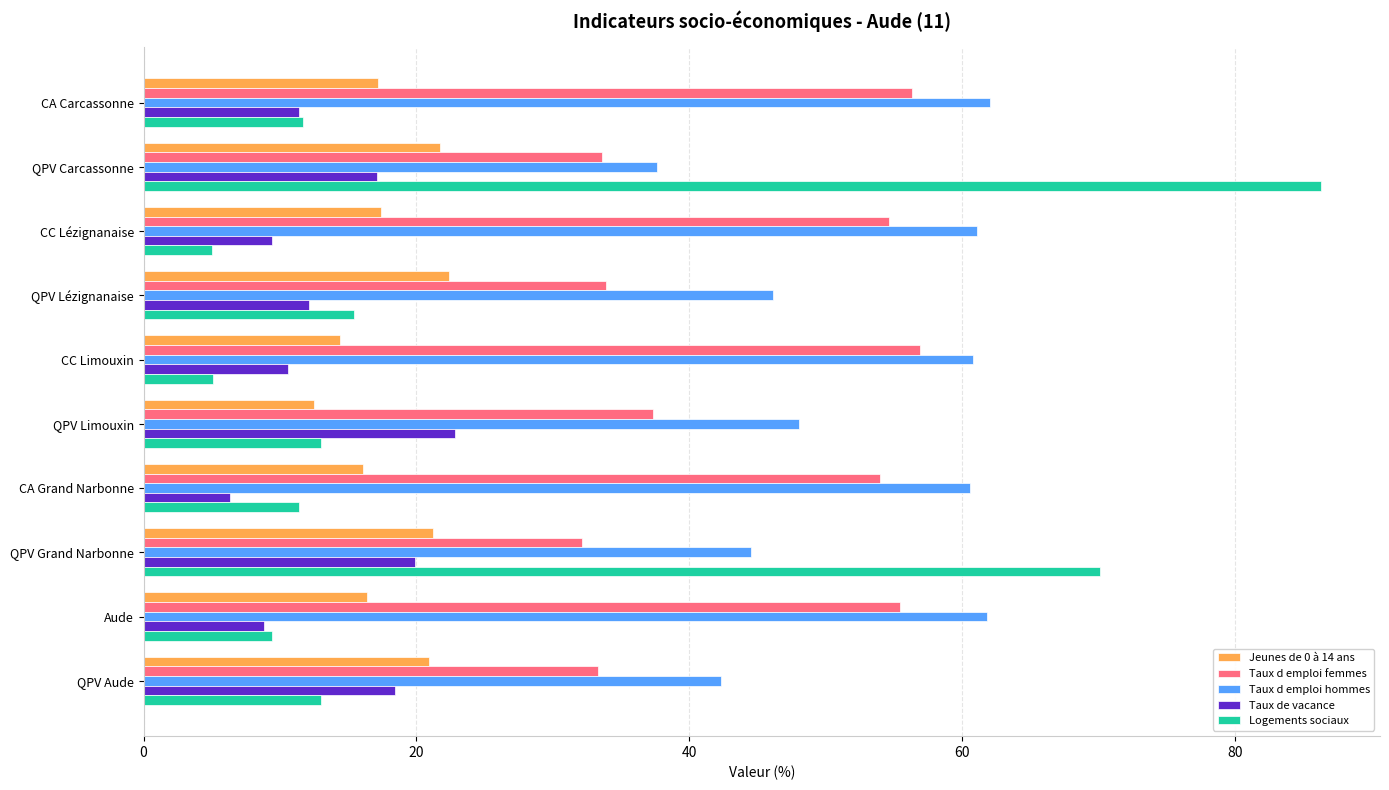

Rank the series at QPV Carcassonne from lowest to highest value.

Taux de vacance, Jeunes de 0 à 14 ans, Taux d emploi femmes, Taux d emploi hommes, Logements sociaux